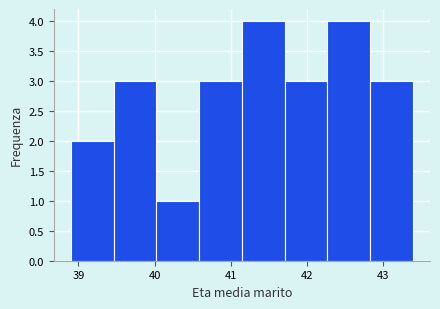

How tall is the bar that spans 39.5 to 40.0 on the x-axis? Neither the bar edges nor the heights are printed on the chart, so give them approximately, as read against the axes.

3